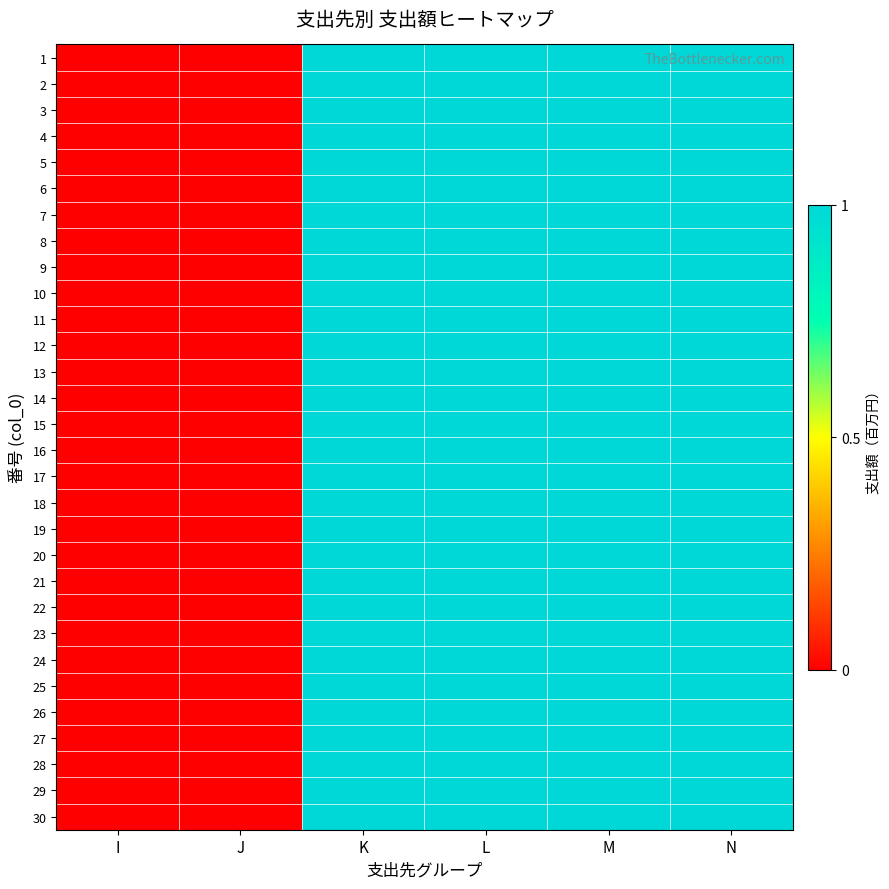

Which series has the widest spread of values?

1